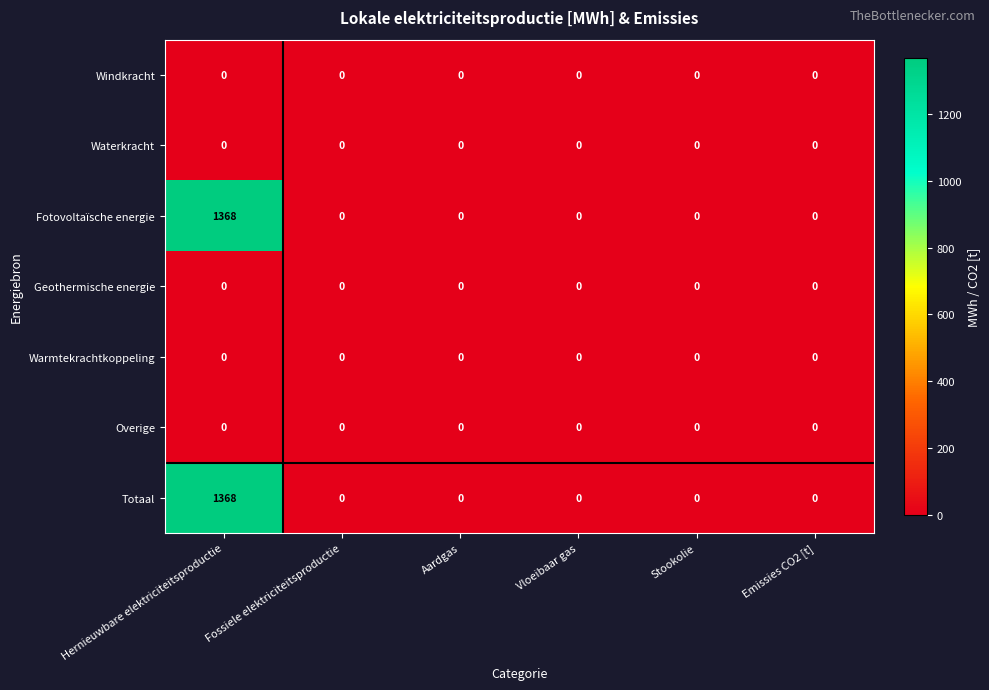

What is the spread (max minus min) of values at Hernieuwbare elektriciteitsproductie?

1368